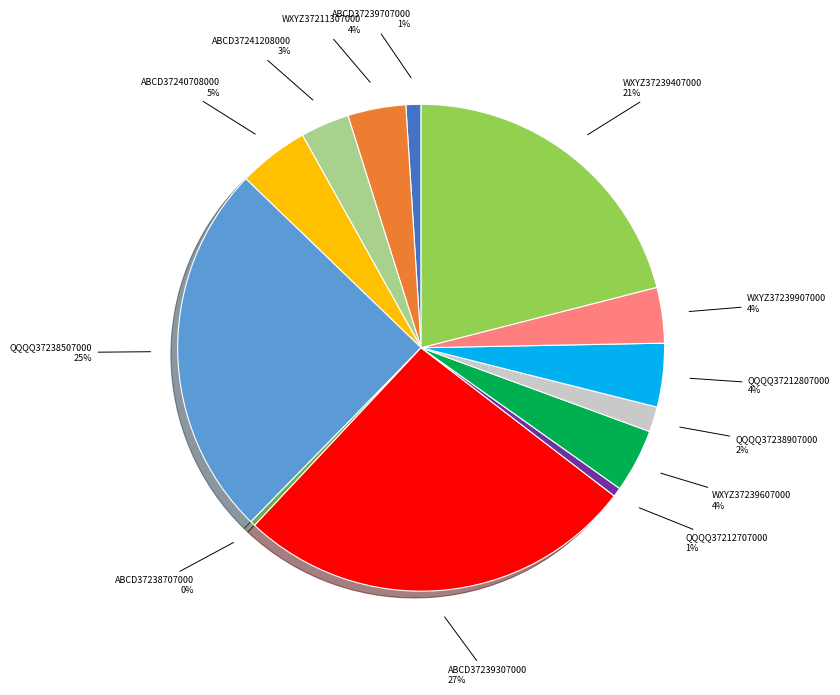

True or false: ABCD37241208000 accounts for 16% of the total.

False